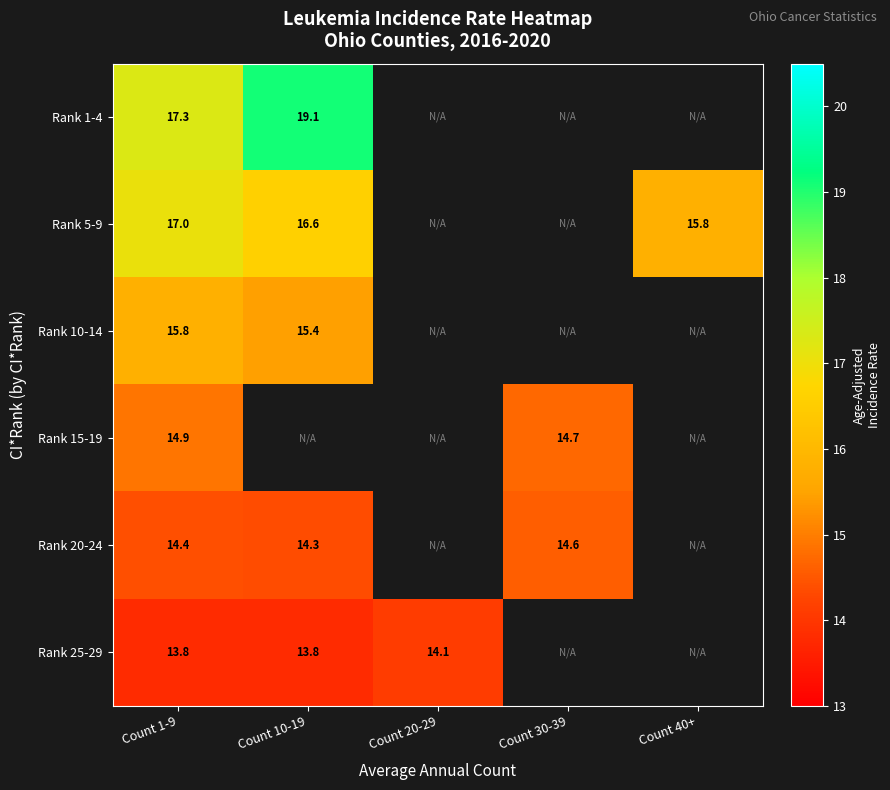

What is the sum of the Rank 1-4 values at Count 1-9 and Count 10-19?

36.4